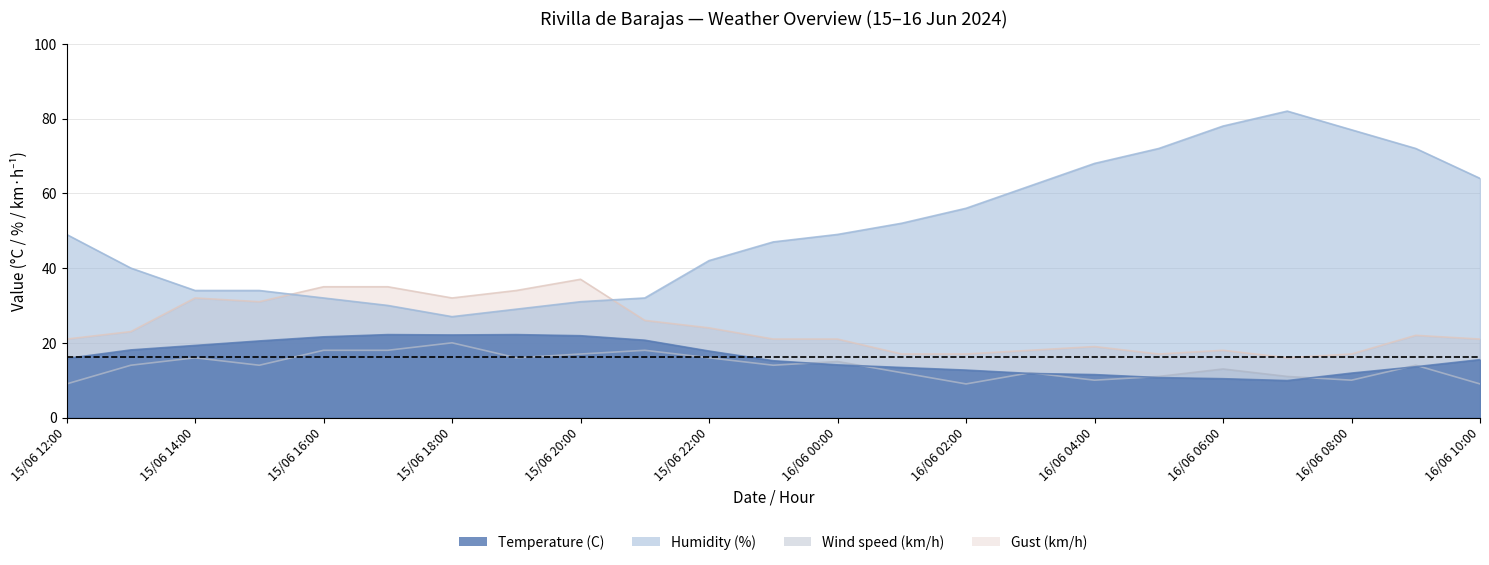

Where is the first local minimum for Humidity (%)?

15/06 18:00